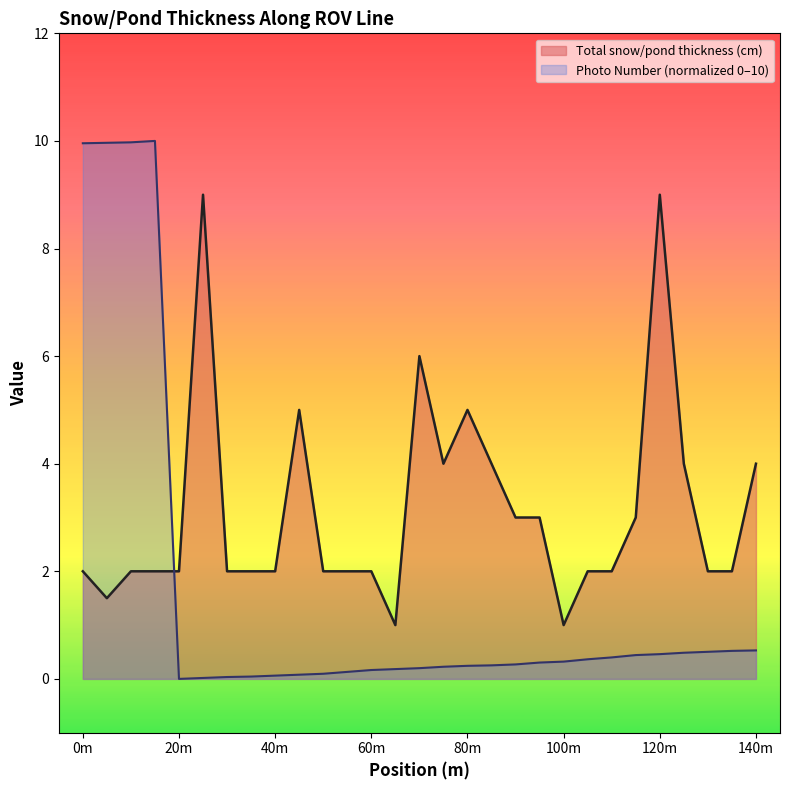

List the series in order of their overall mean, lowest first.

Photo Number, Total snow/pond thickness (cm)